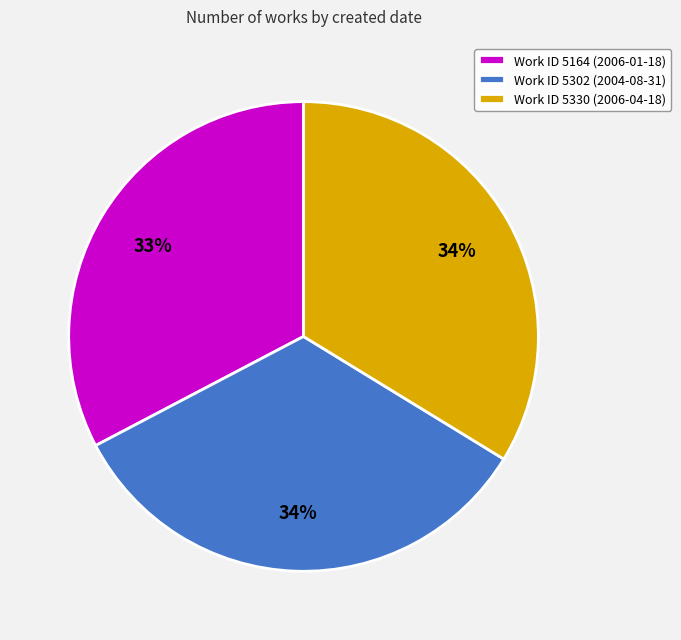

Does Work ID 5330 (2006-04-18) account for over 50% of the chart?

No